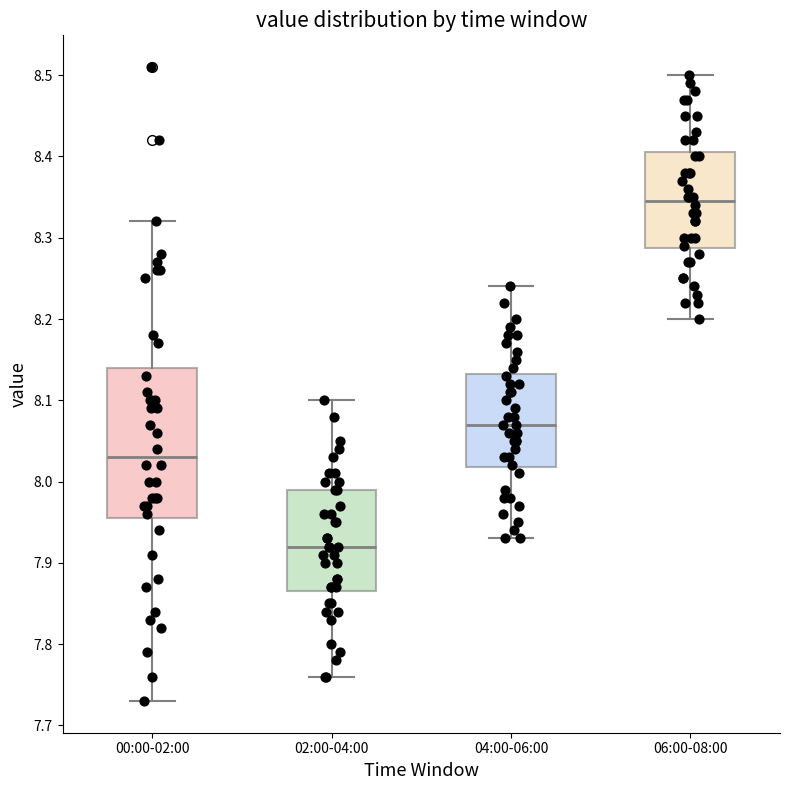

Which box has the highest median line?

06:00-08:00